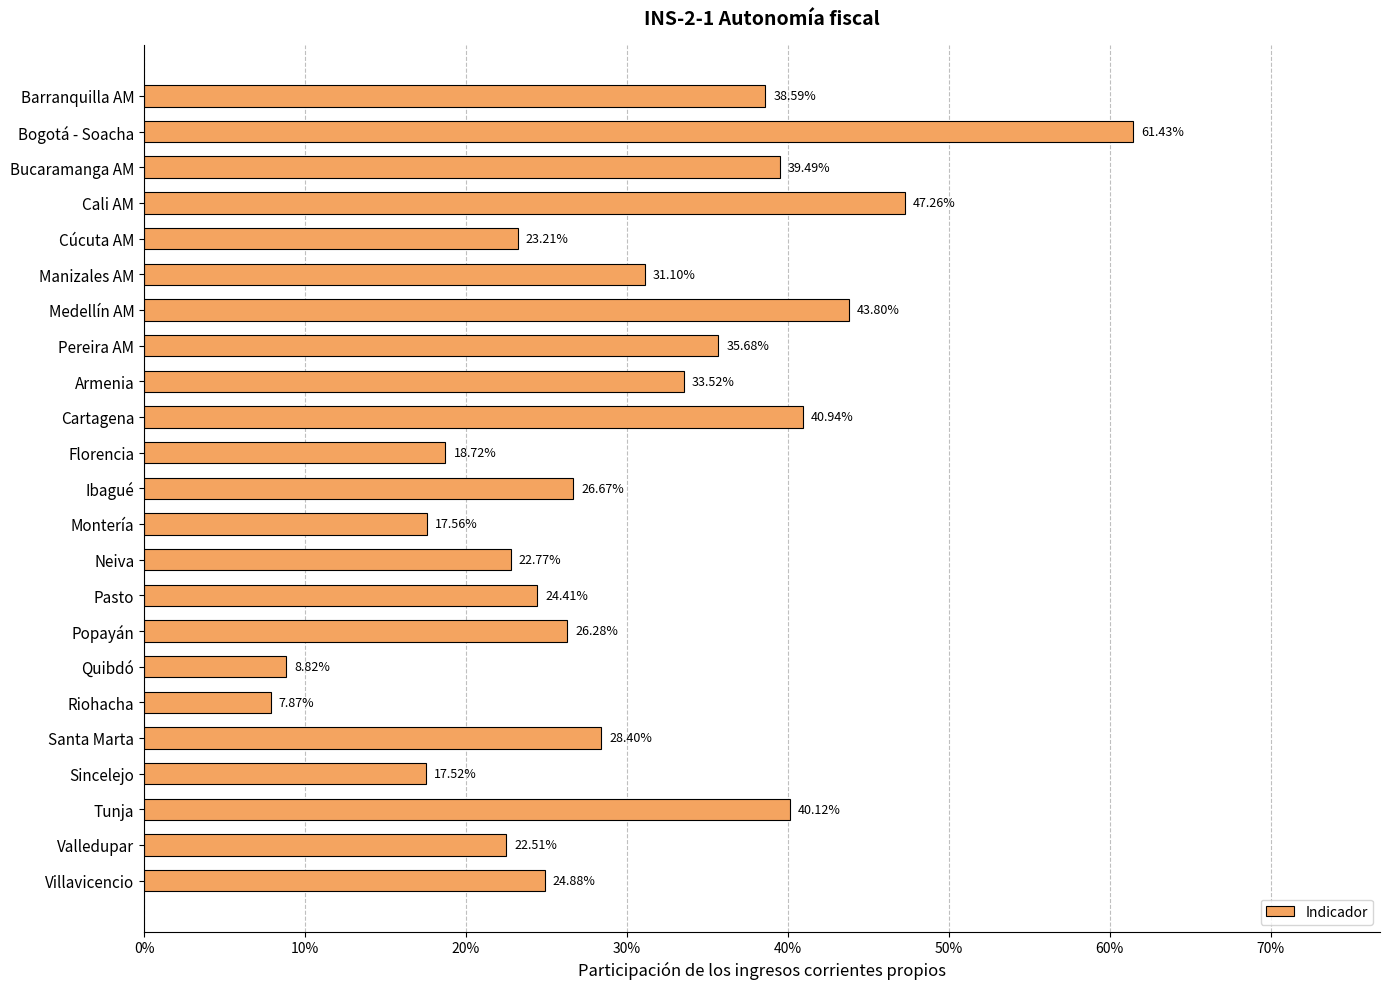

Does the chart contain any negative values?

No